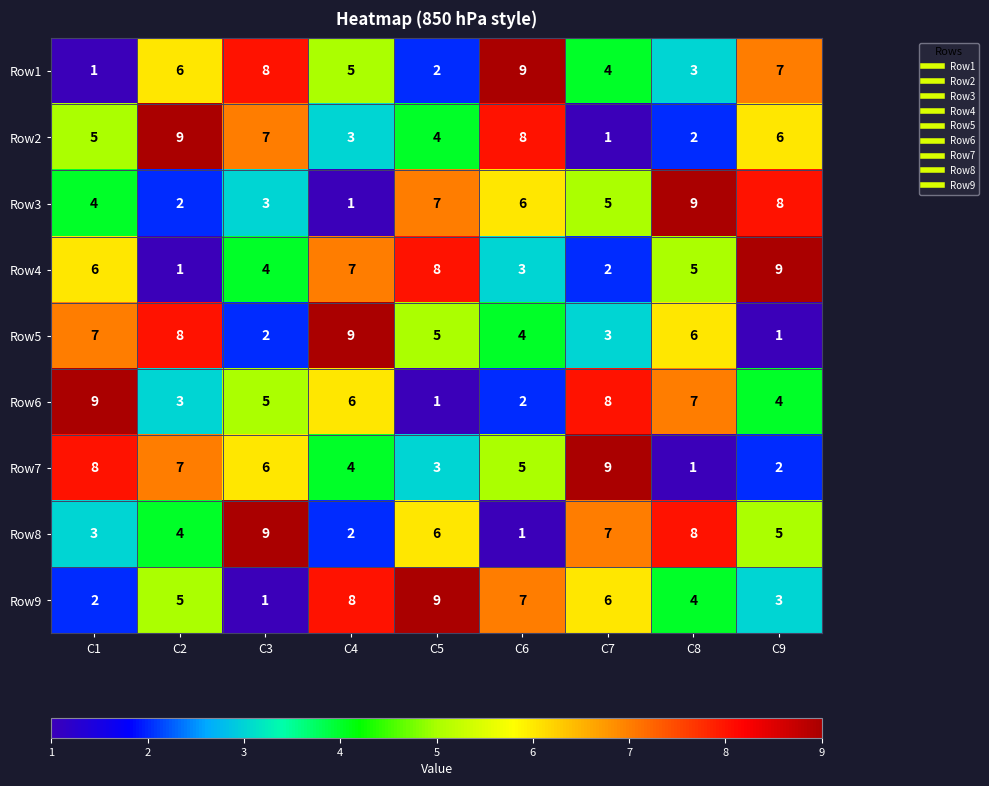

How many data points in Row2 are less than 5?

4